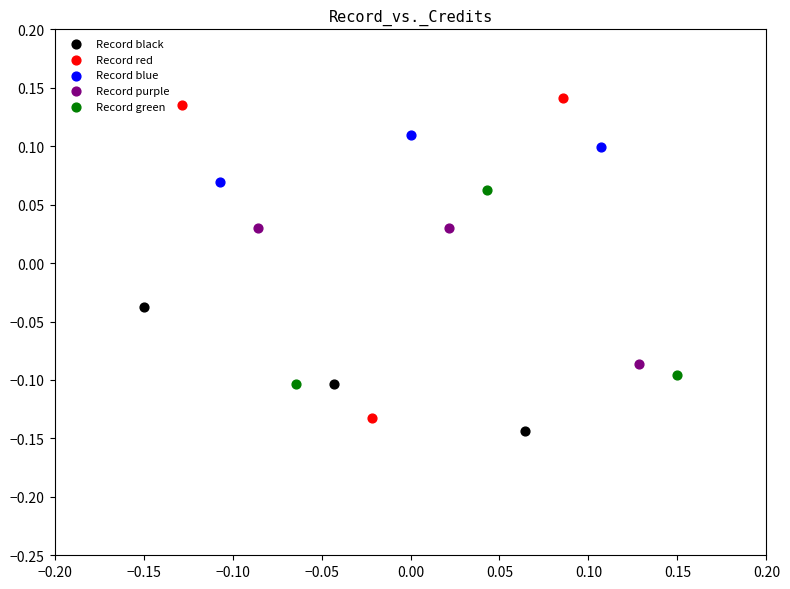

Which series has the largest Y range (max minus min)?

Record red